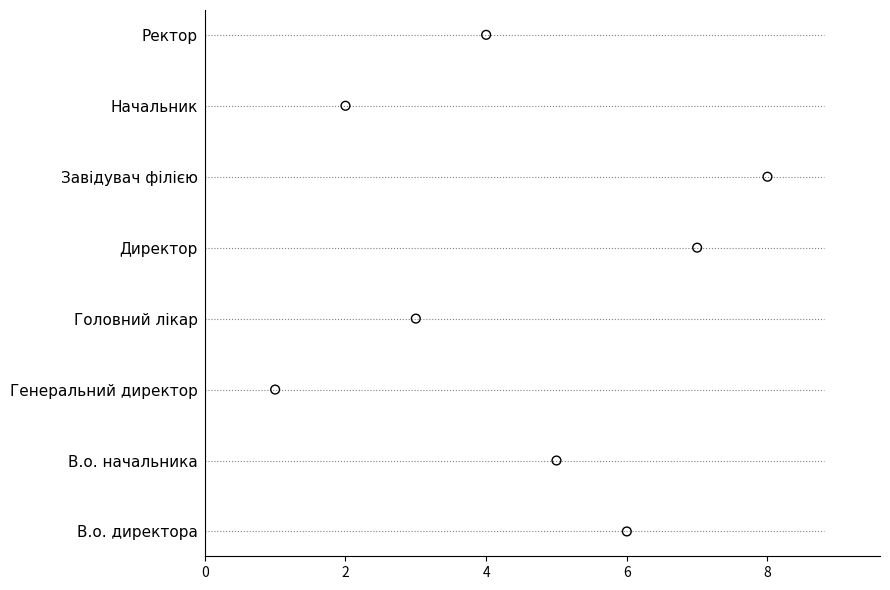

What is the ratio of the value at 7 to the value at 4?

3.5